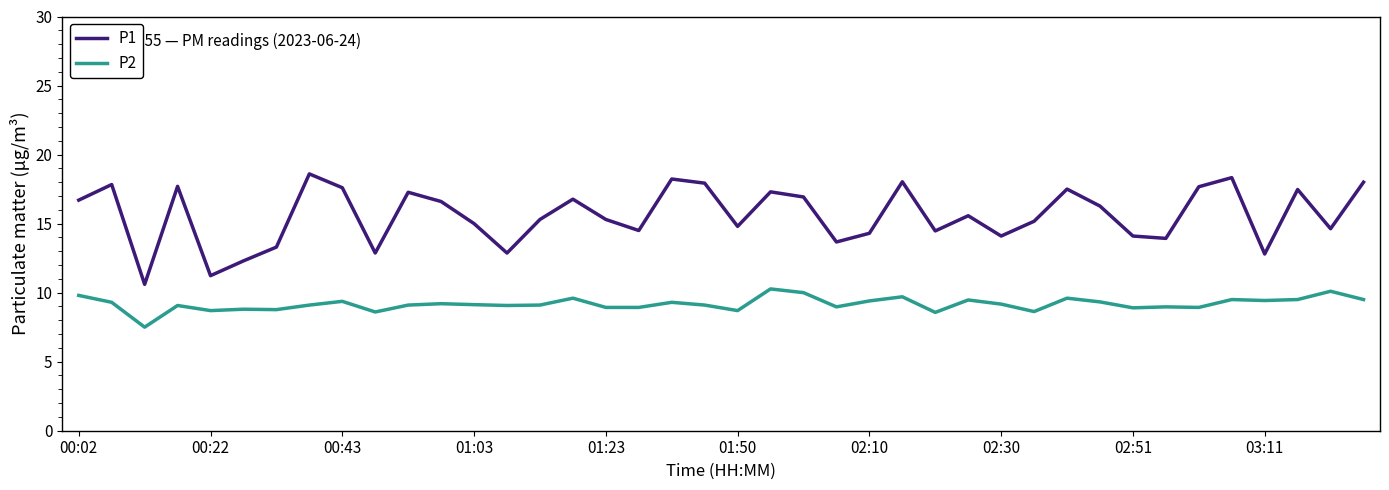

What is the maximum value shown in the chart?

18.6